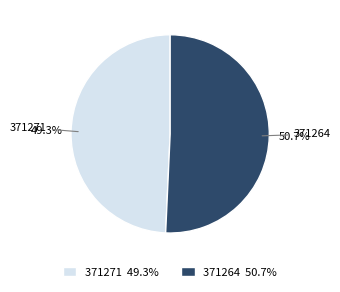

Which slice is the largest?

371264